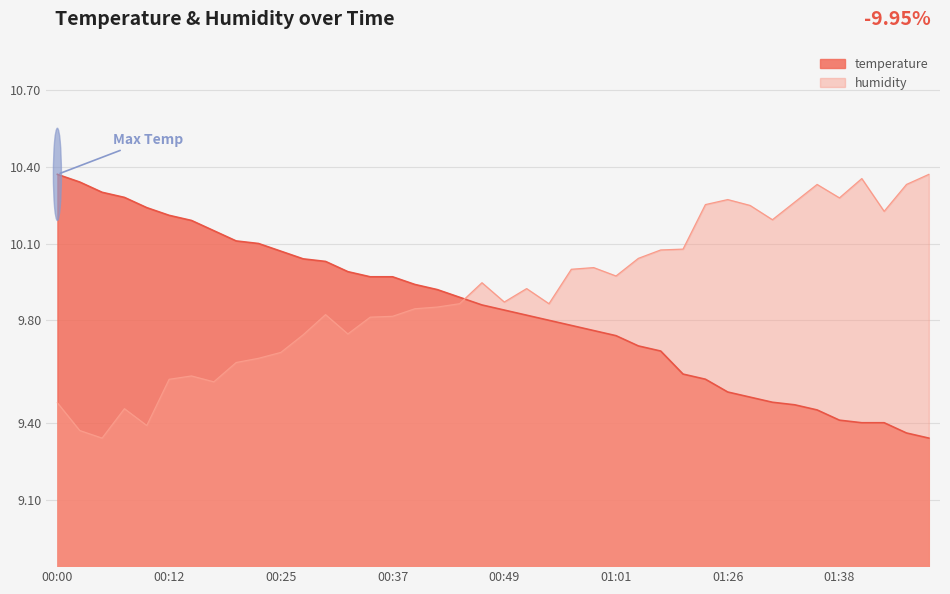

Which category has the highest value across all series?

00:00